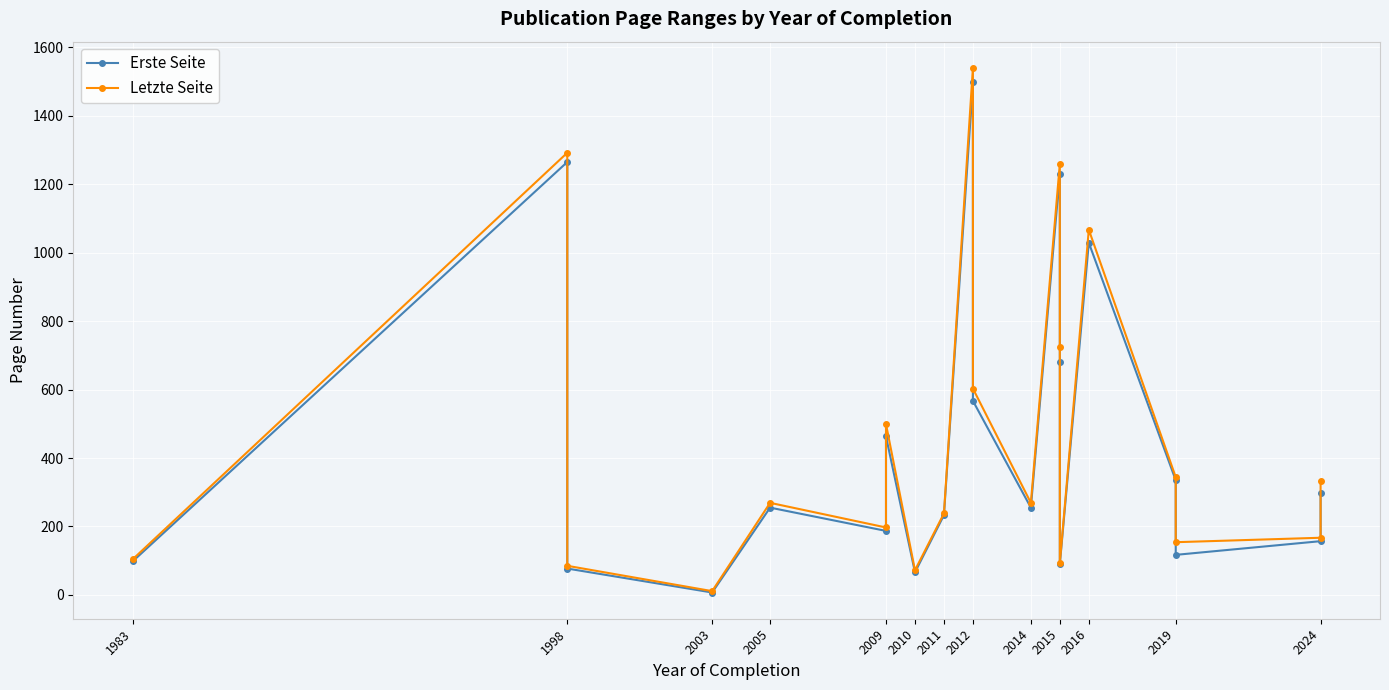

True or false: Letzte Seite and Erste Seite intersect in this chart.

False